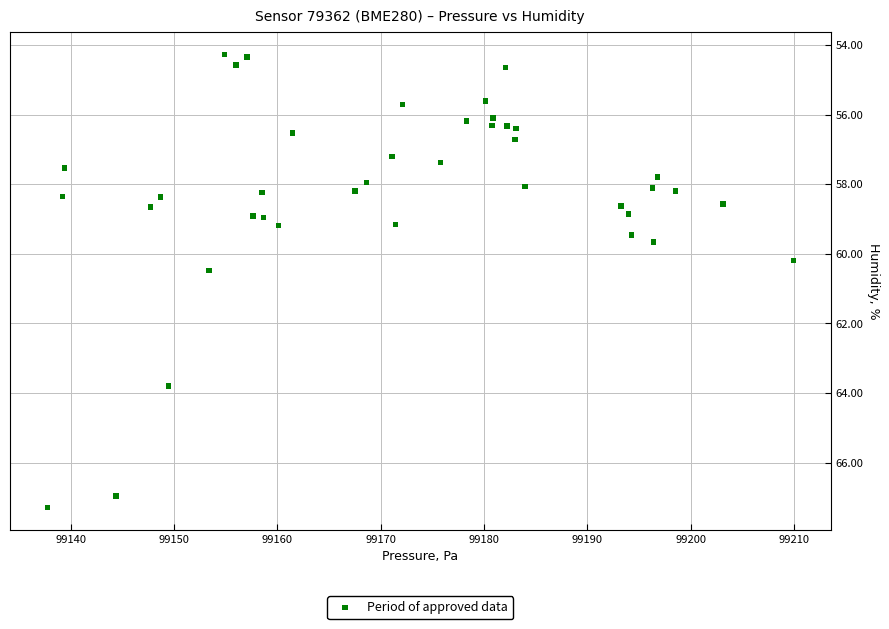

What Y value in the scatter plot is closest to 60?

60.2